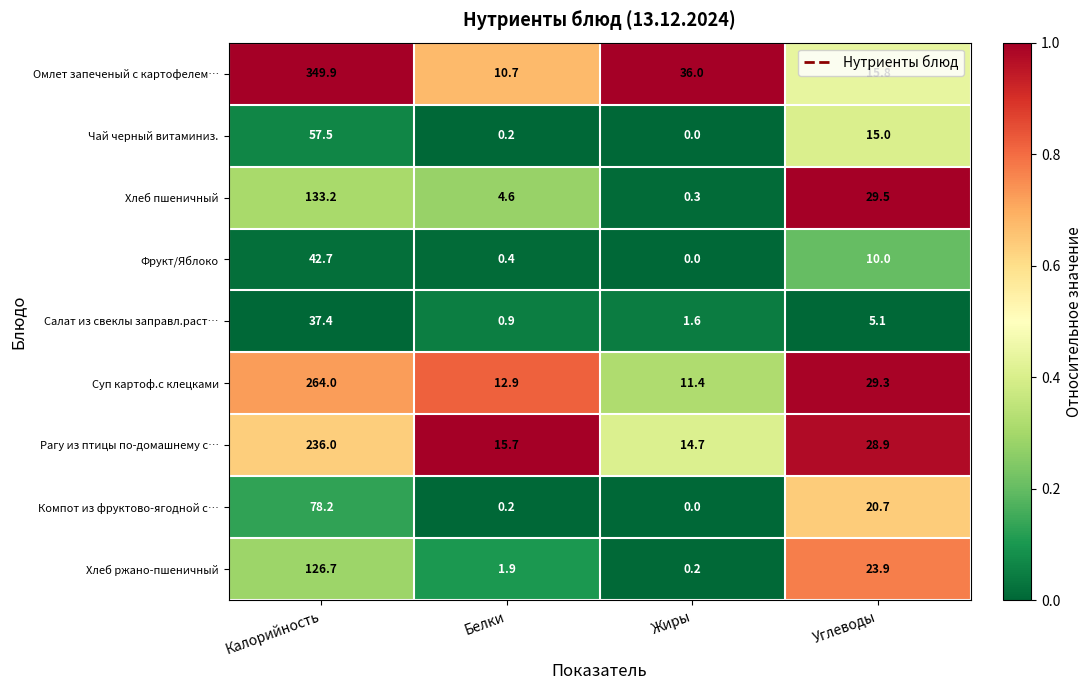

Which category has the highest value in the Фрукт/Яблоко series?

Калорийность